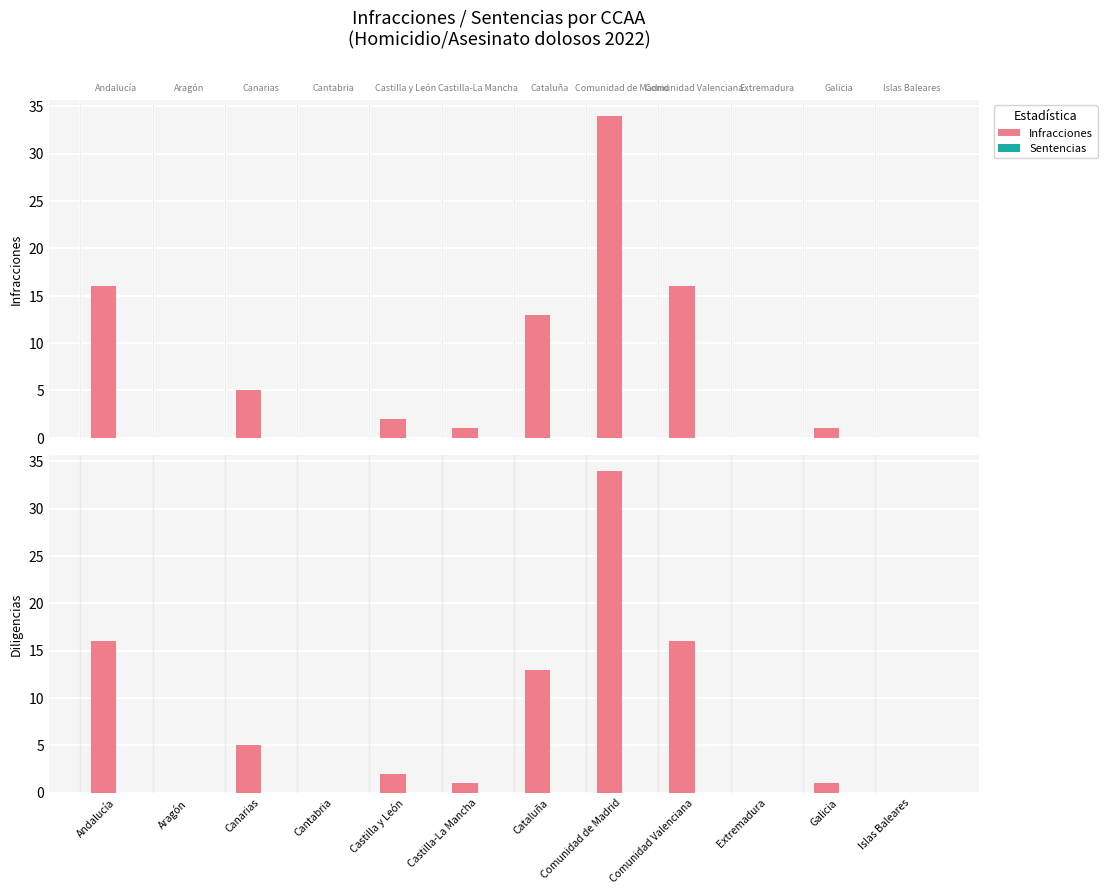

What position from the left is Comunidad Valenciana?

9